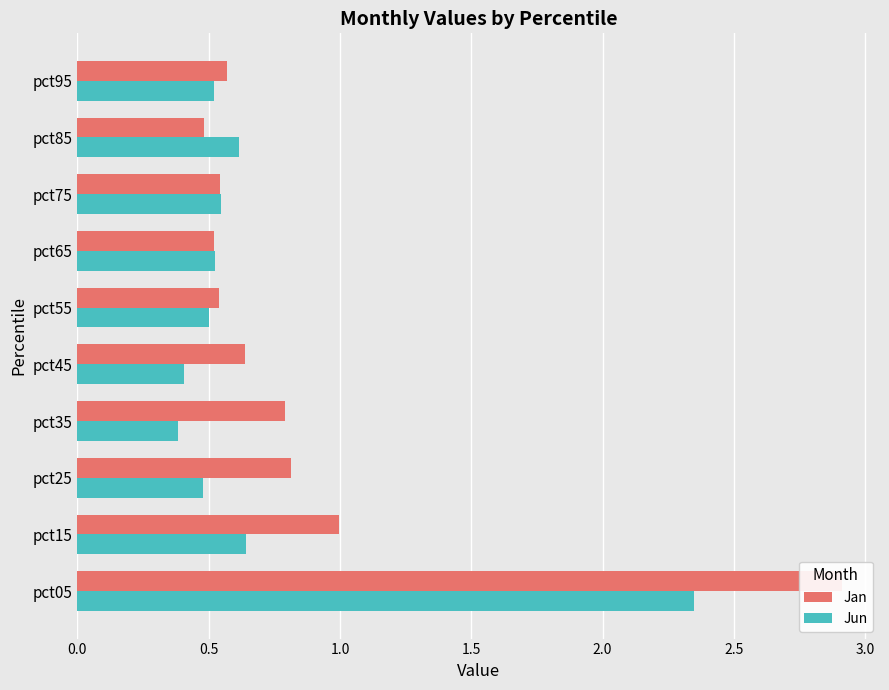

Reading left to right, what are all the values shown in this chart?

Jan: 2.9	1.0	0.8	0.8	0.6	0.5	0.5	0.5	0.5	0.6
Jun: 2.3	0.6	0.5	0.4	0.4	0.5	0.5	0.5	0.6	0.5